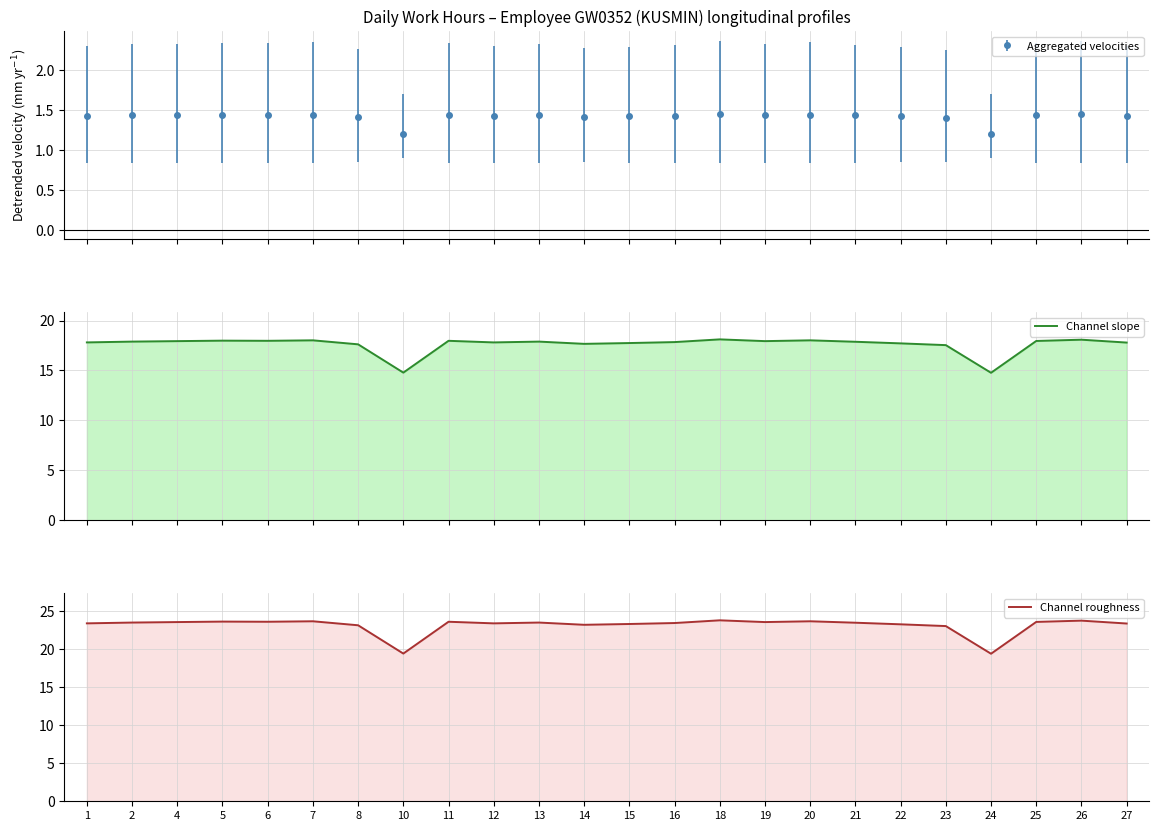

What is the difference between the highest and lowest values at 18?

5.7